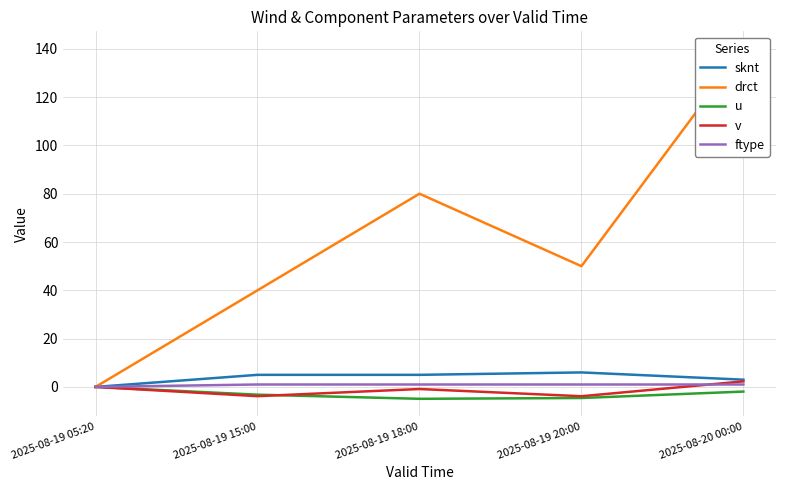

True or false: sknt and v cross at least once.

False